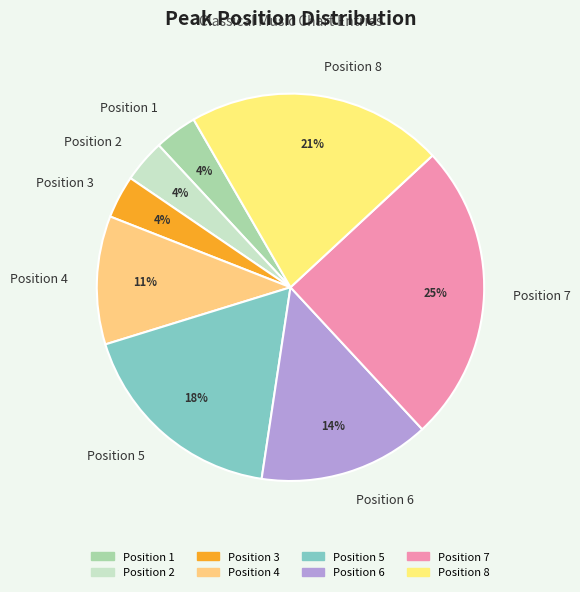

To the nearest percent, what is the difference between the largest and smallest slice percentages?

21%